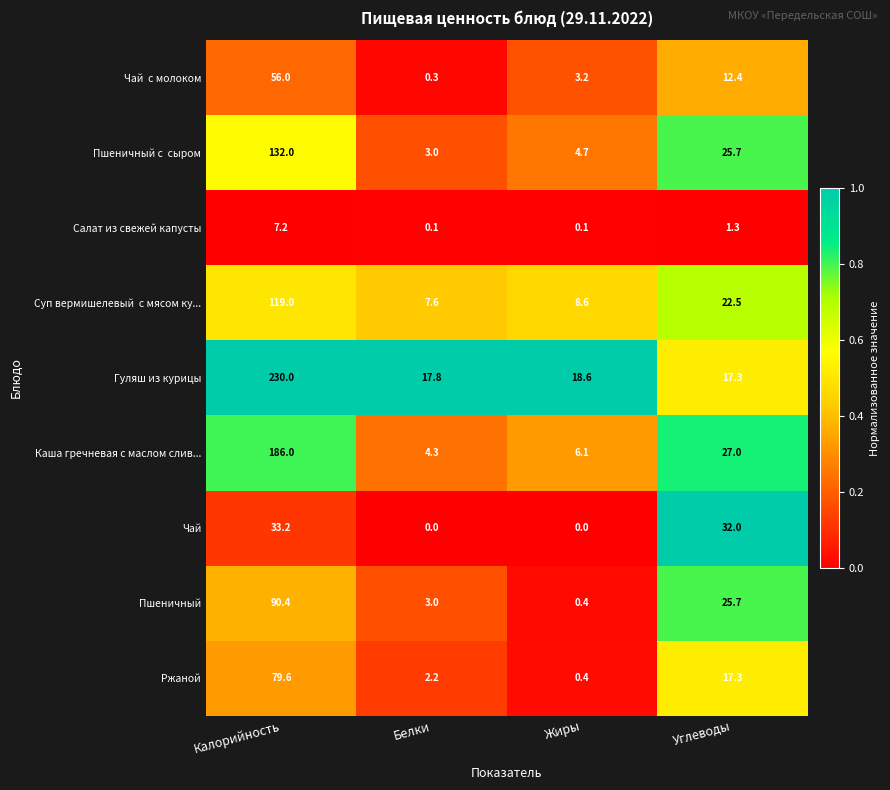

What value does the Пшеничный series have at Белки?

3.0